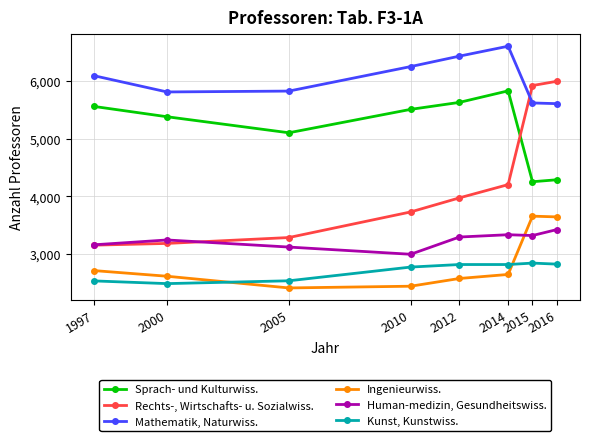

Which series has the largest total across all categories?

Mathematik, Naturwiss.